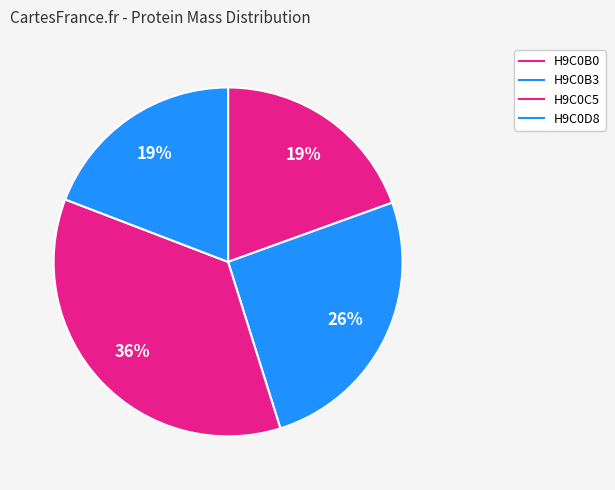

To the nearest percent, what portion does H9C0B0 represent?

19%